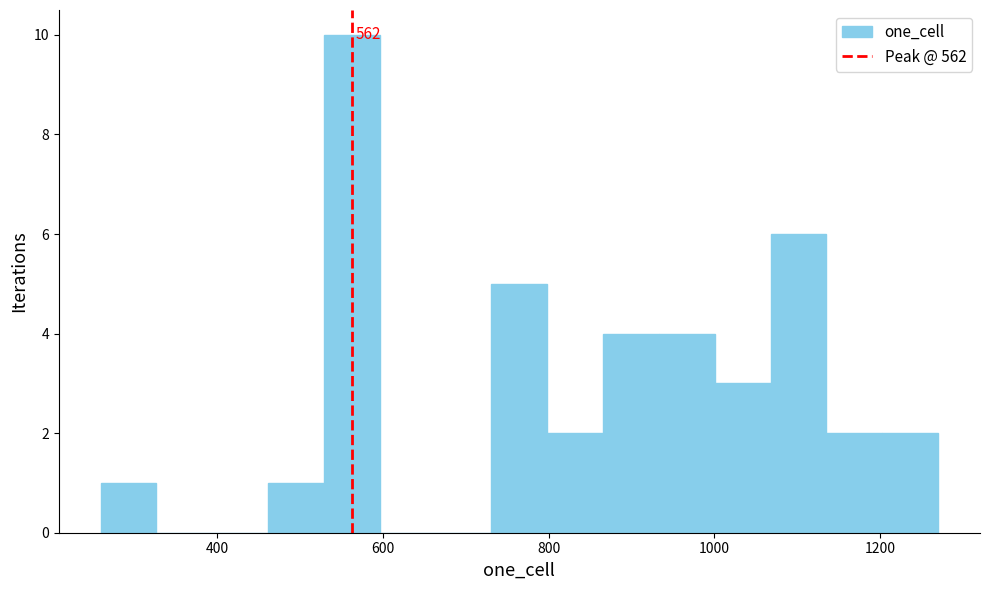

Read against the x-axis, roughly where is the centre of the tallest bar?

560